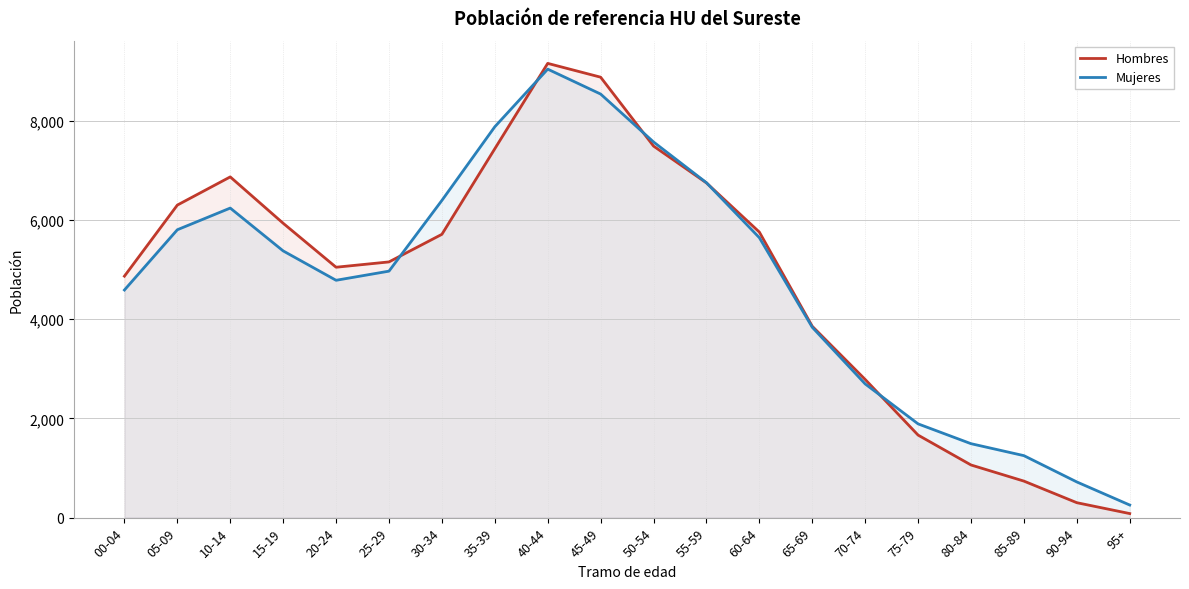

Which label corresponds to the largest value in the chart?

40-44